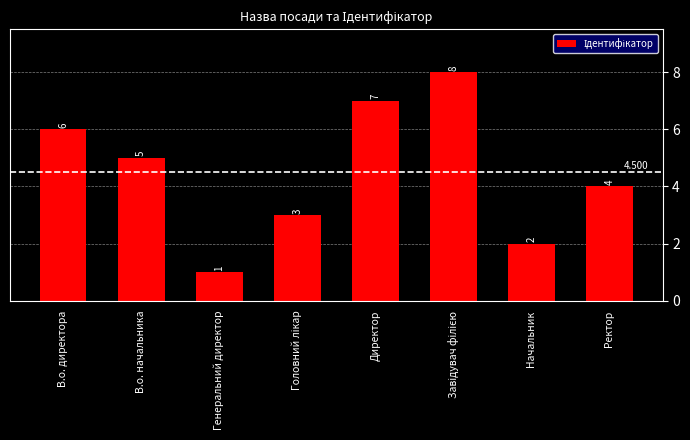

What is the greatest value displayed?

8